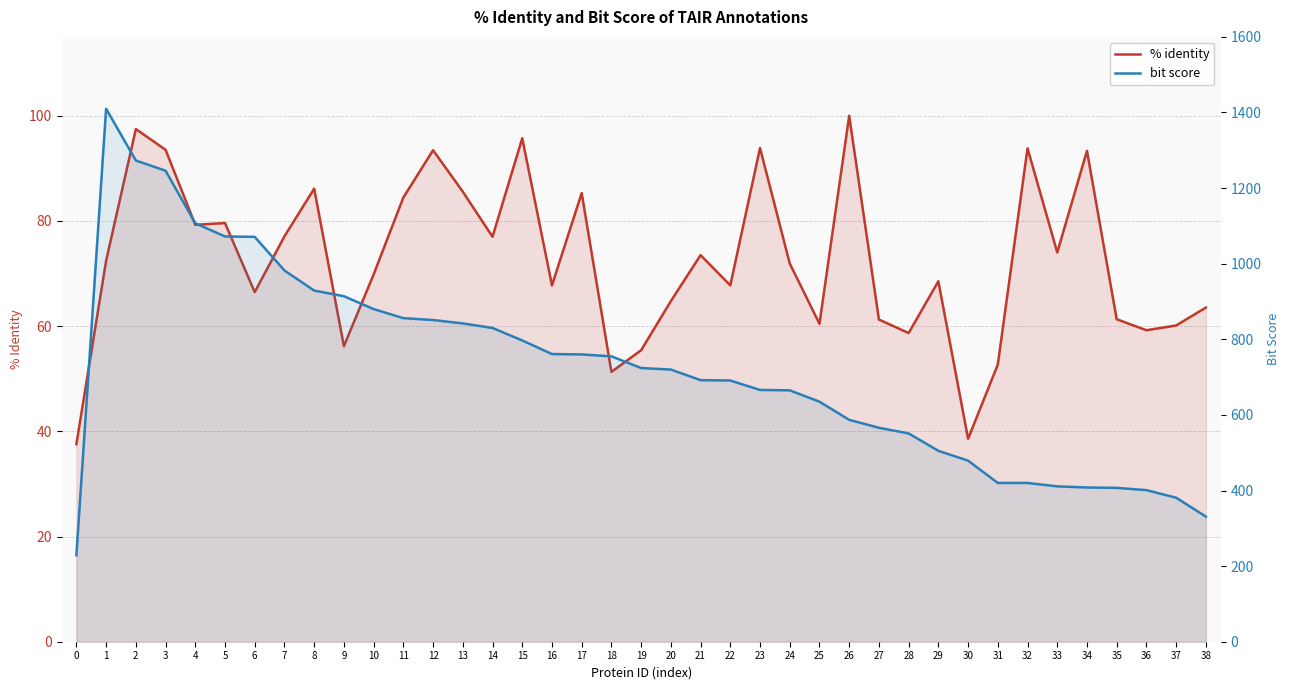

What is the value of the bit score point at the 23rd from the left?

691.0